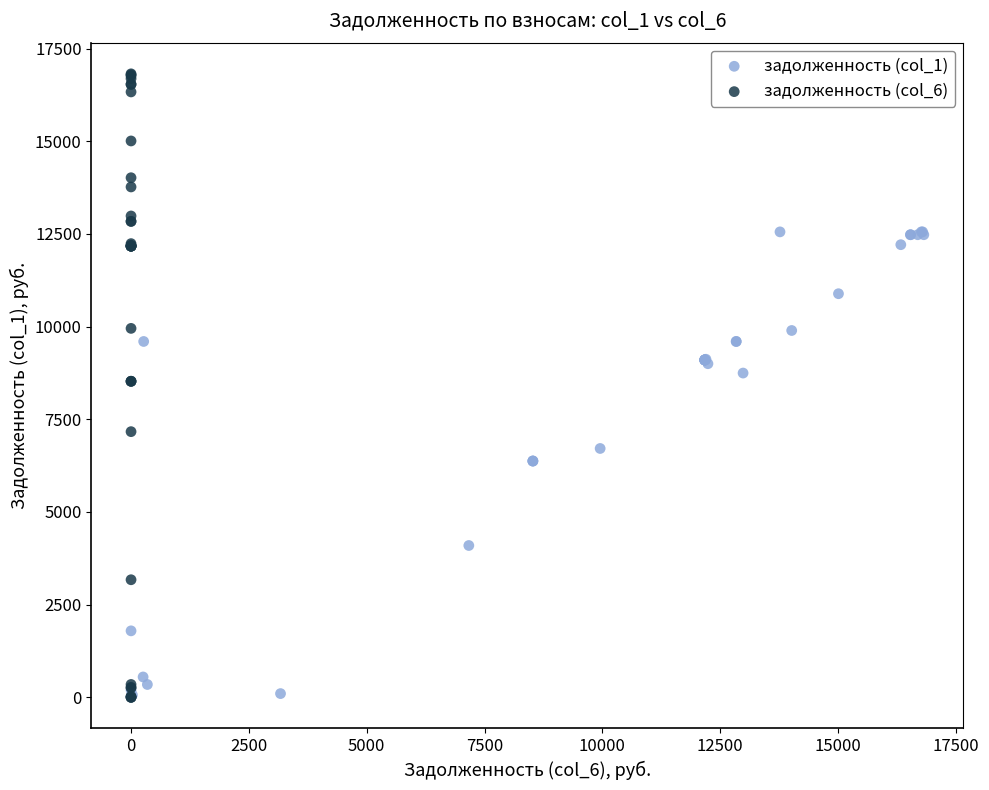

Which series has the largest Y range (max minus min)?

задолженность (col_6)